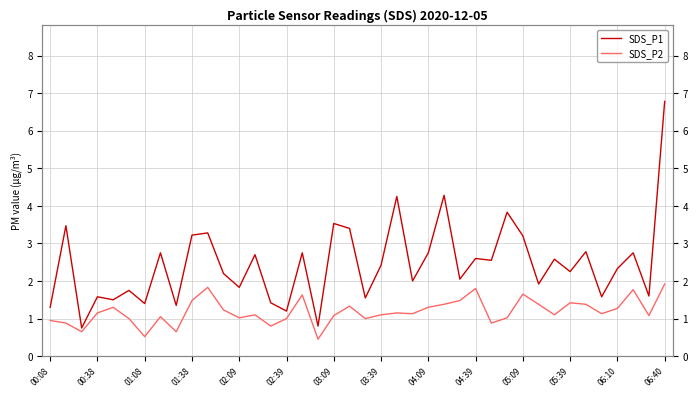

Is it true that SDS_P2 equals 1.4 at 14?

False